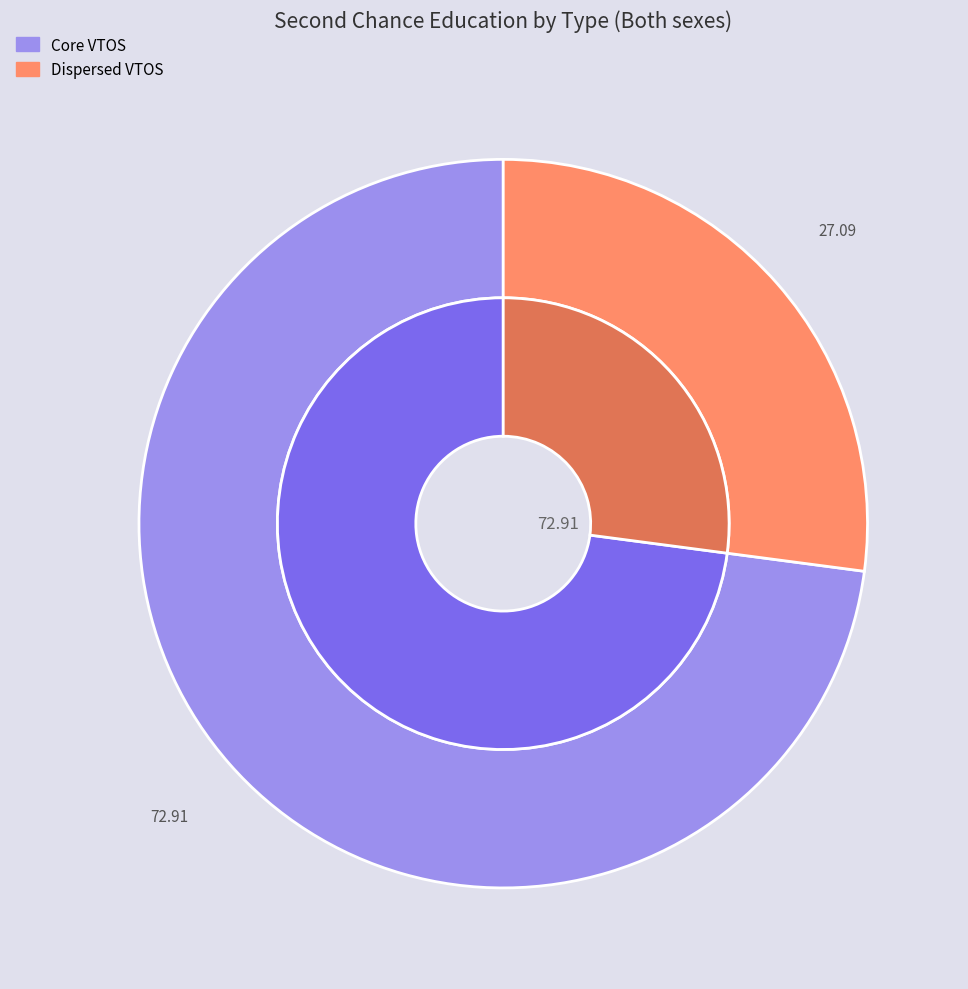

Is it true that 2007 is 15% of the pie?

False